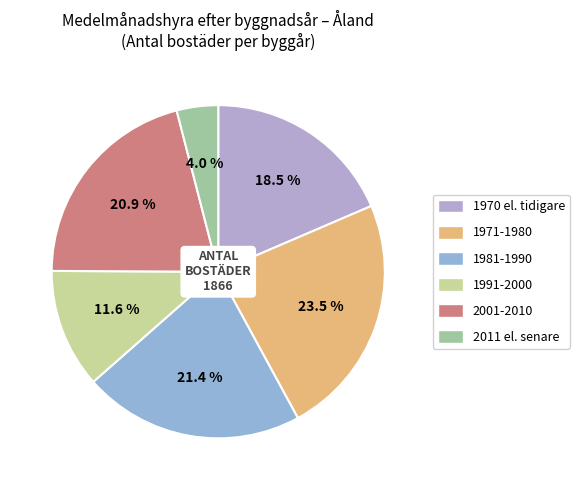

Does any single category account for the majority?

No